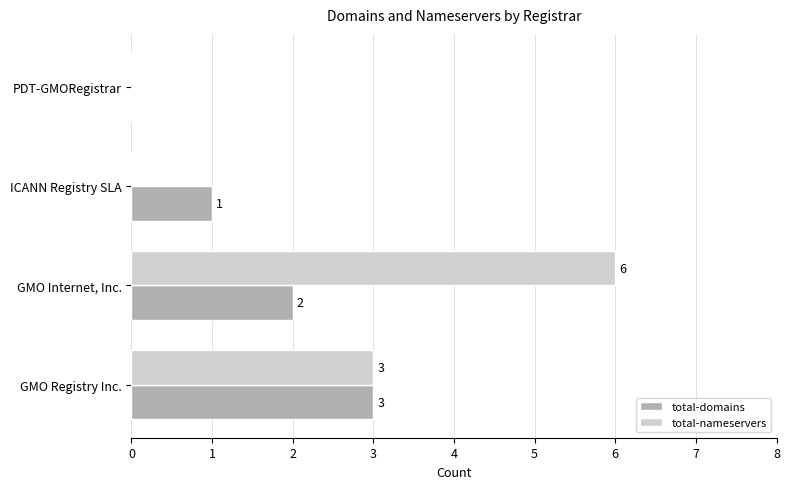

What is the sum of all total-domains values?

6